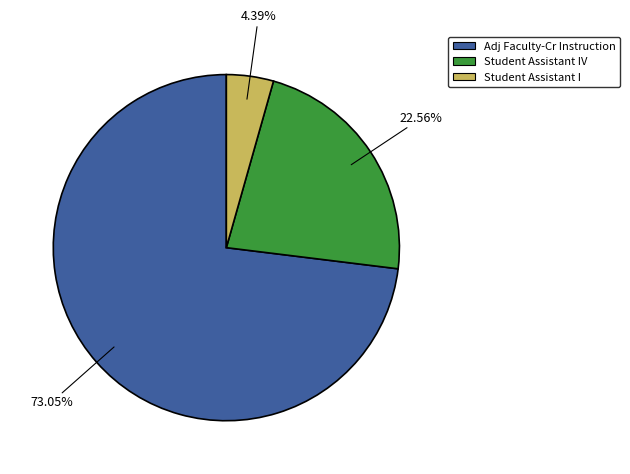

Does any single category account for the majority?

Yes